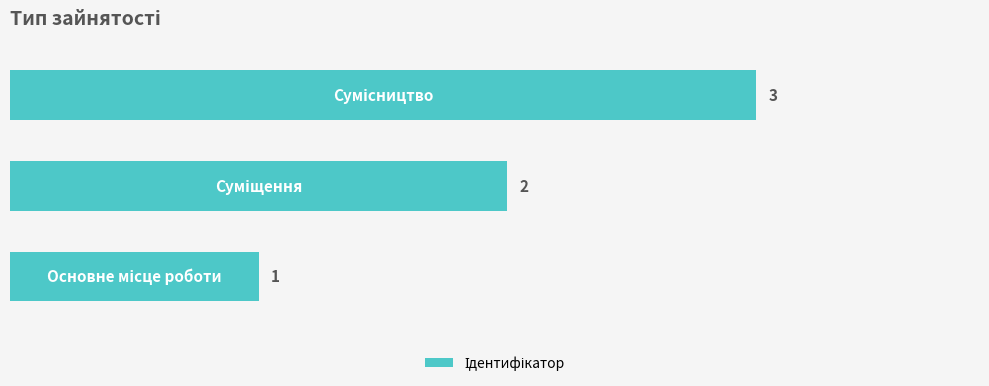

What is the sum of all values?

6